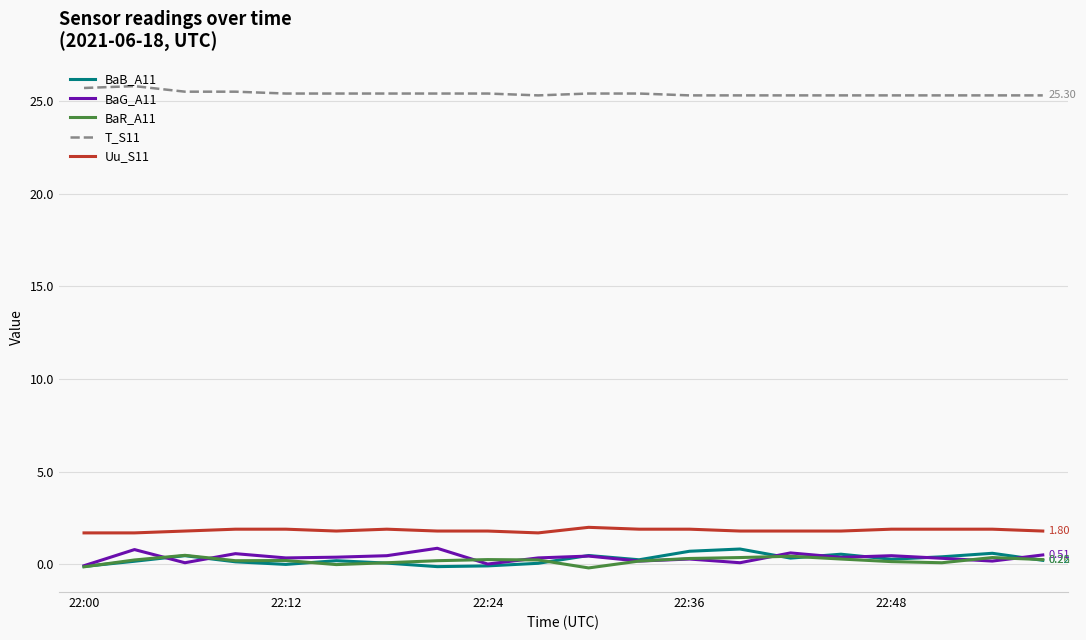

What is the minimum value for BaB_A11?

-0.1